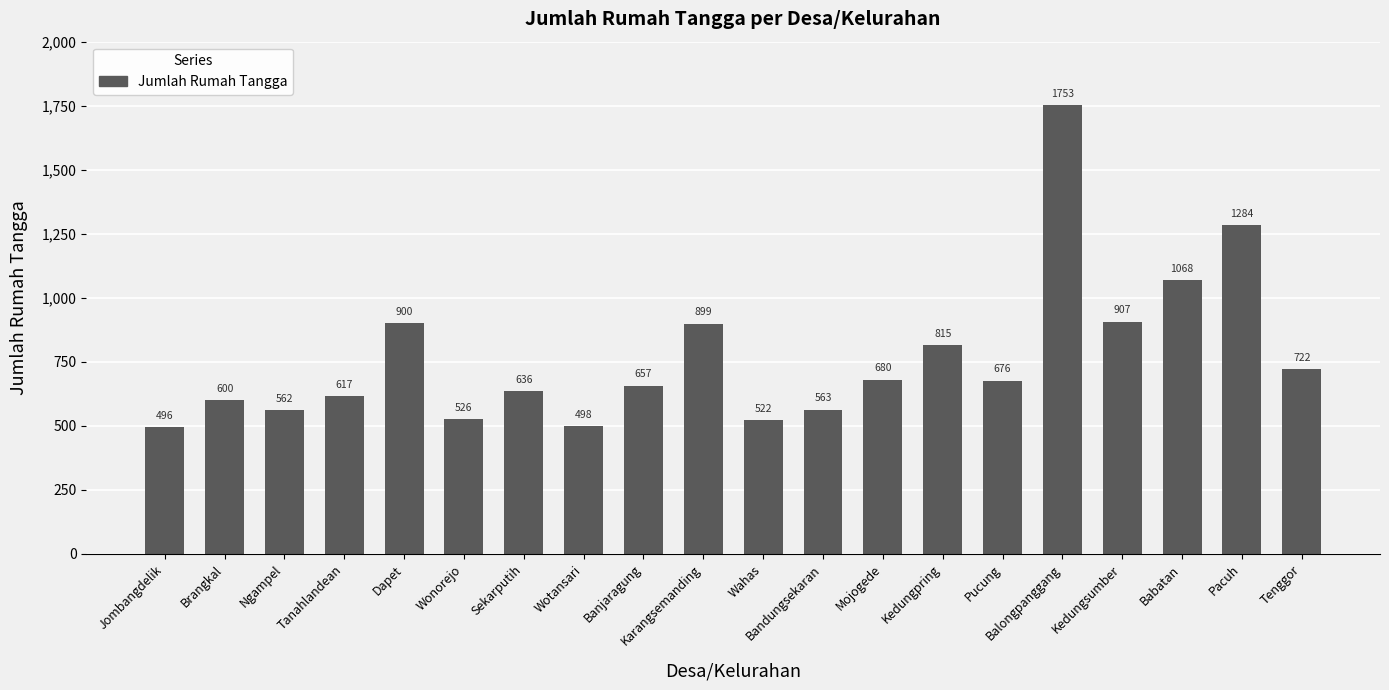

Reading left to right, extract all data points from this chart.

Jombangdelik=496	Brangkal=600	Ngampel=562	Tanahlandean=617	Dapet=900	Wonorejo=526	Sekarputih=636	Wotansari=498	Banjaragung=657	Karangsemanding=899	Wahas=522	Bandungsekaran=563	Mojogede=680	Kedungpring=815	Pucung=676	Balongpanggang=1753	Kedungsumber=907	Babatan=1068	Pacuh=1284	Tenggor=722